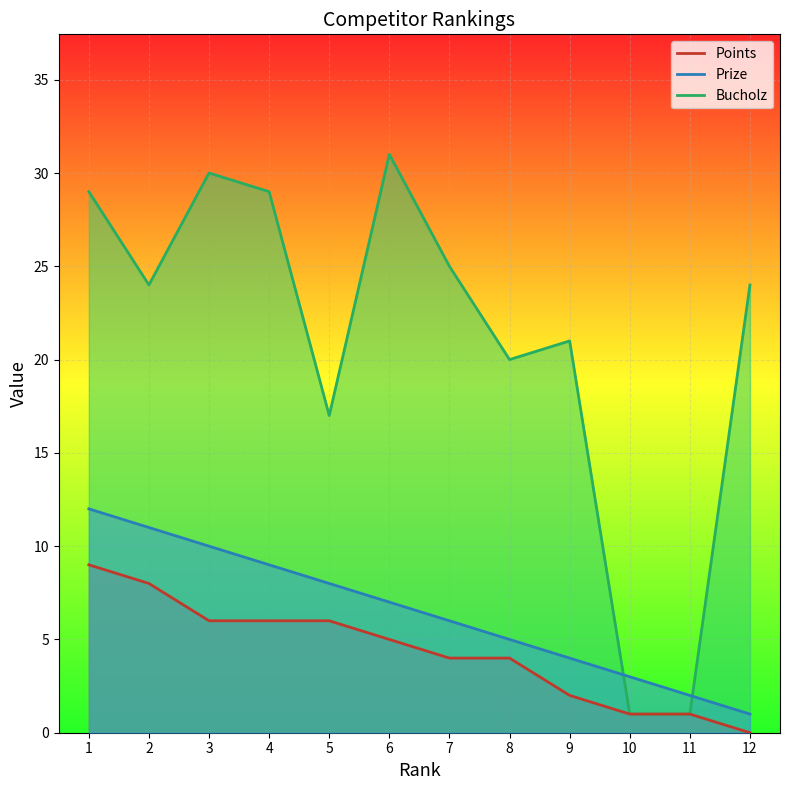

True or false: Points has a value of 2 at 9.

True